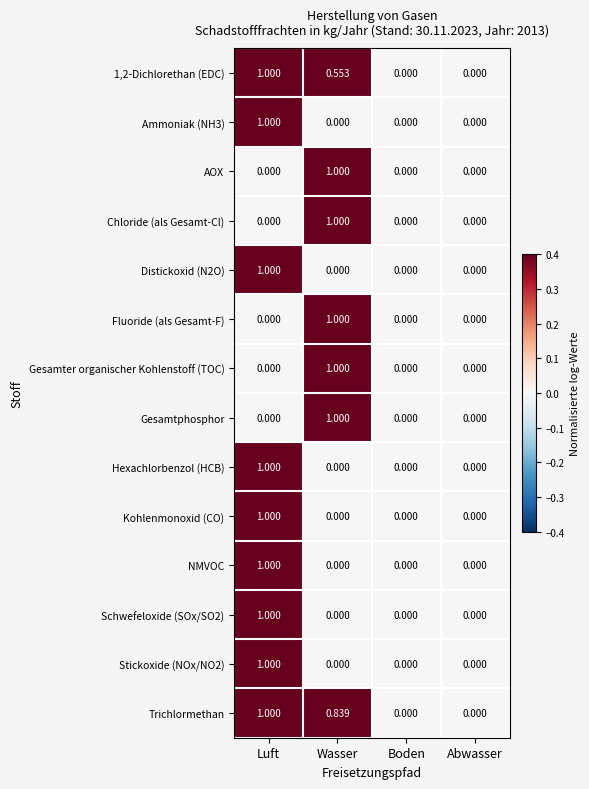

At which category is the sum across all series the highest?

Luft